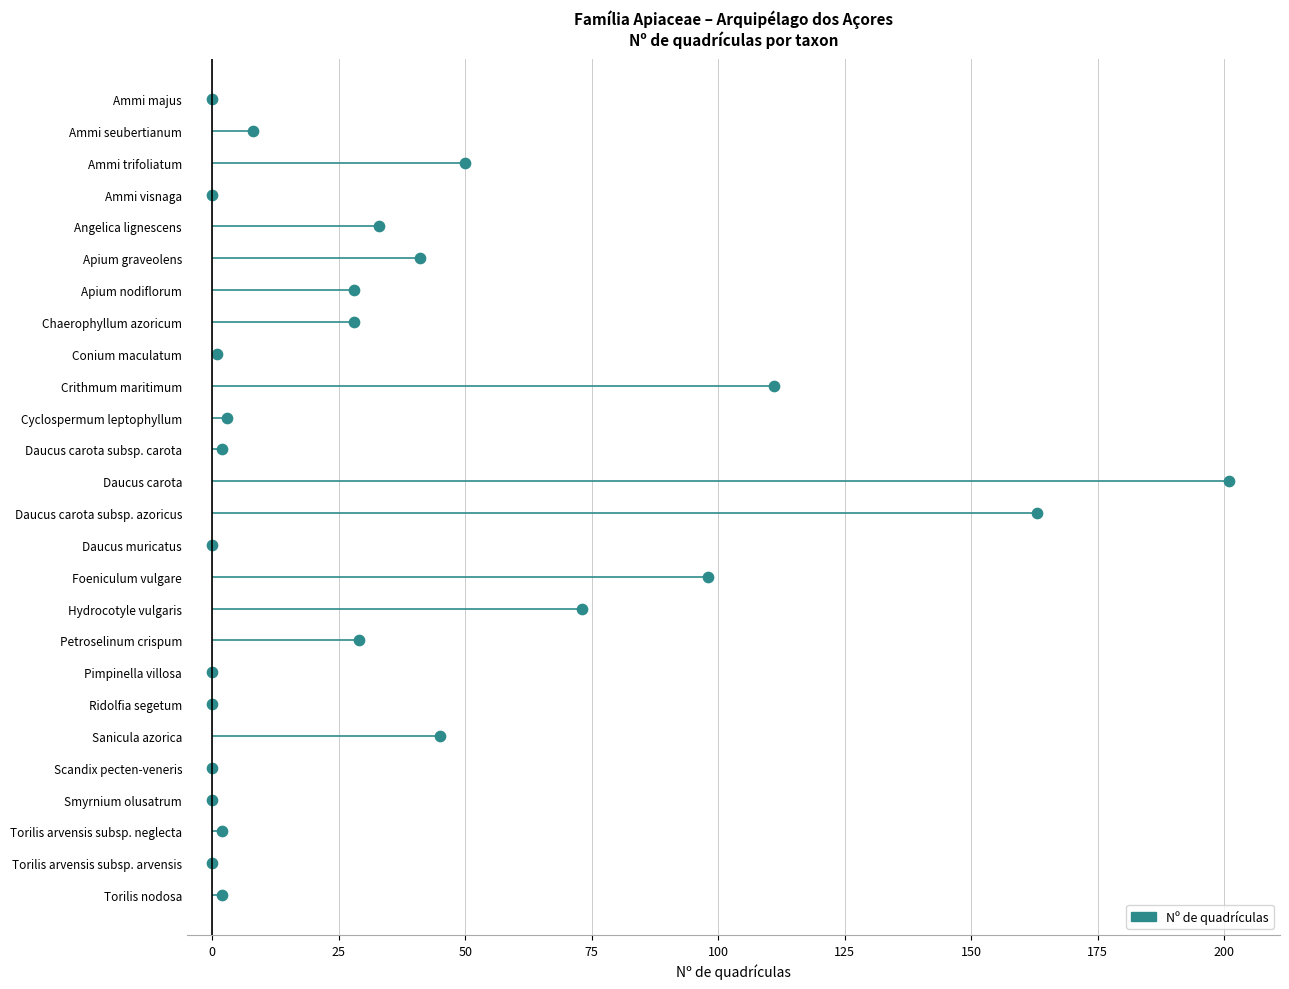

What is the change in value from 0 to 75?

+3